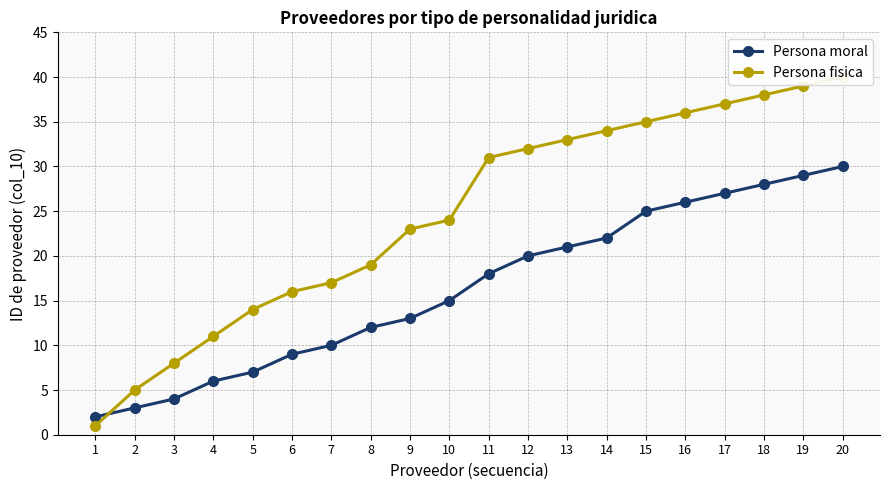

Rank the series at 18 from highest to lowest value.

Persona fisica, Persona moral